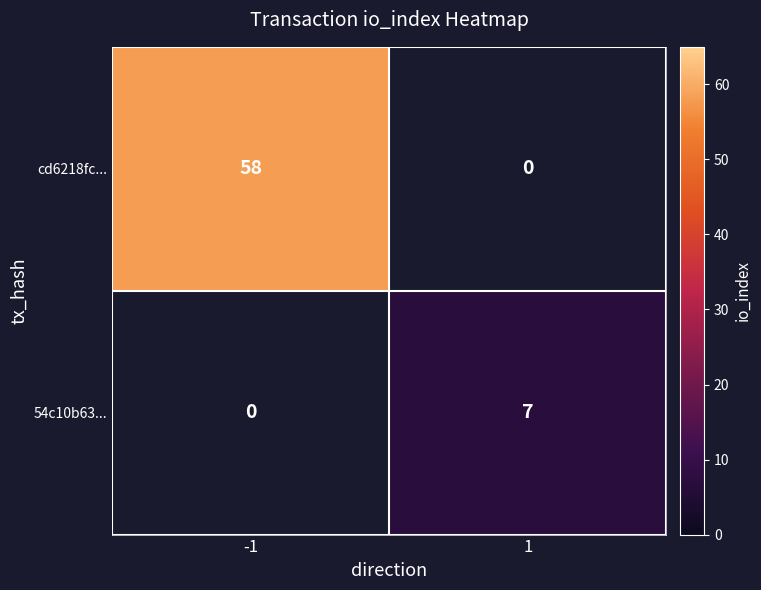

The value of 54c10b63... at 1 is 7. True or false?

True